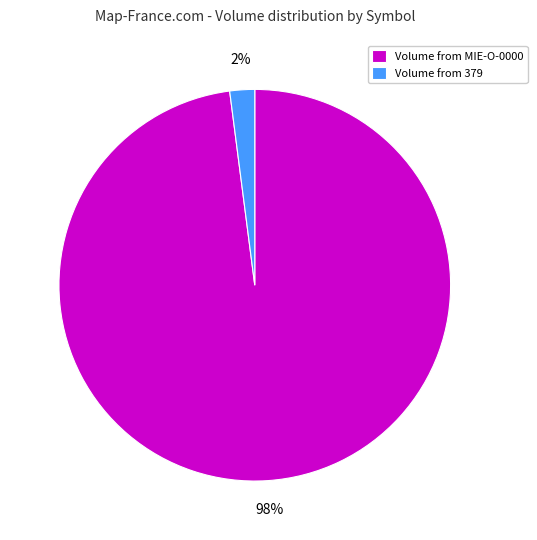

How many slices are in this pie chart?

2